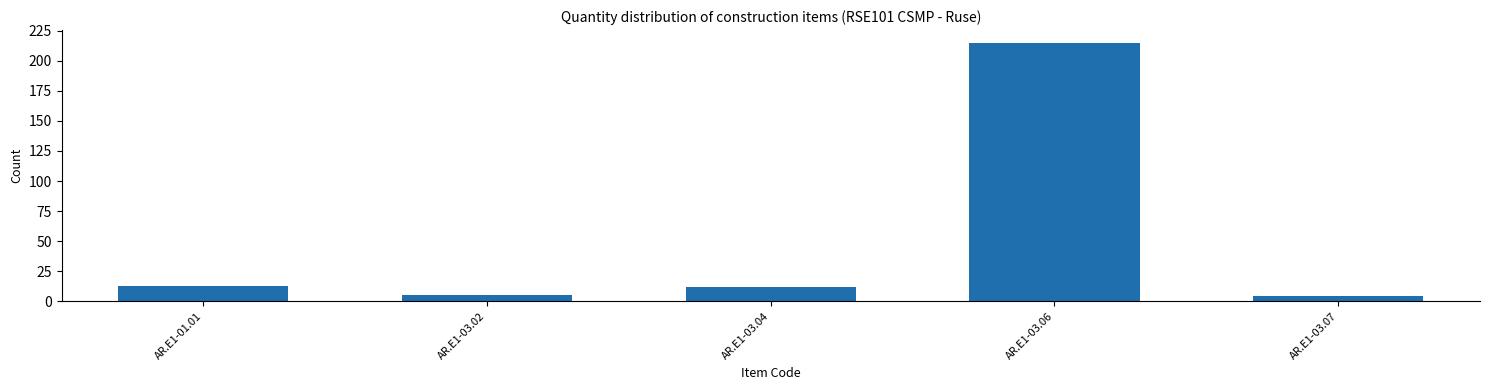

Reading left to right, list all the values displayed in this chart.

AR.E1-01.01=12.8	AR.E1-03.02=5.1	AR.E1-03.04=11.8	AR.E1-03.06=214.7	AR.E1-03.07=4.1